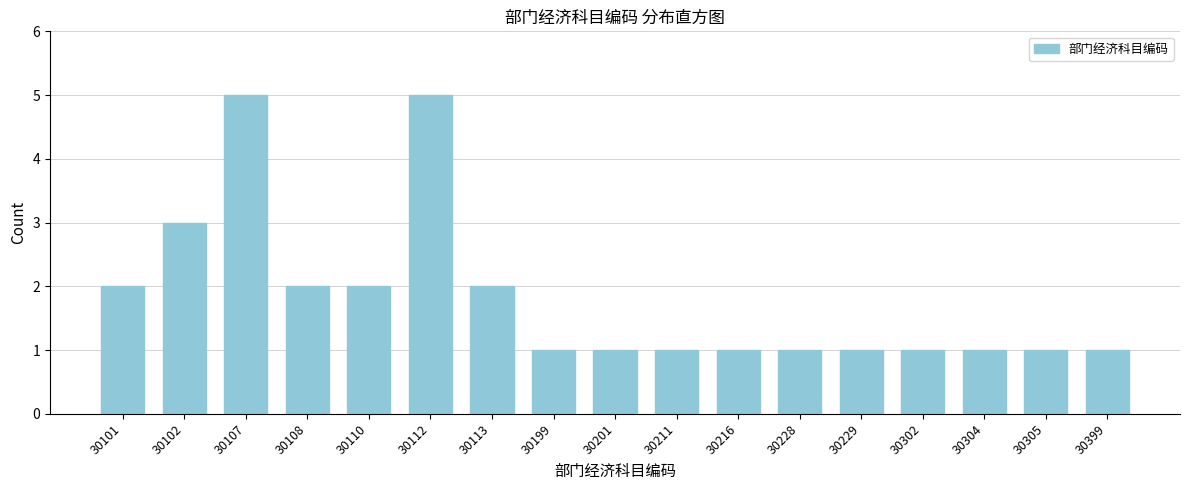

Reading left to right, extract all data points from this chart.

30101=2	30102=3	30107=5	30108=2	30110=2	30112=5	30113=2	30199=1	30201=1	30211=1	30216=1	30228=1	30229=1	30302=1	30304=1	30305=1	30399=1